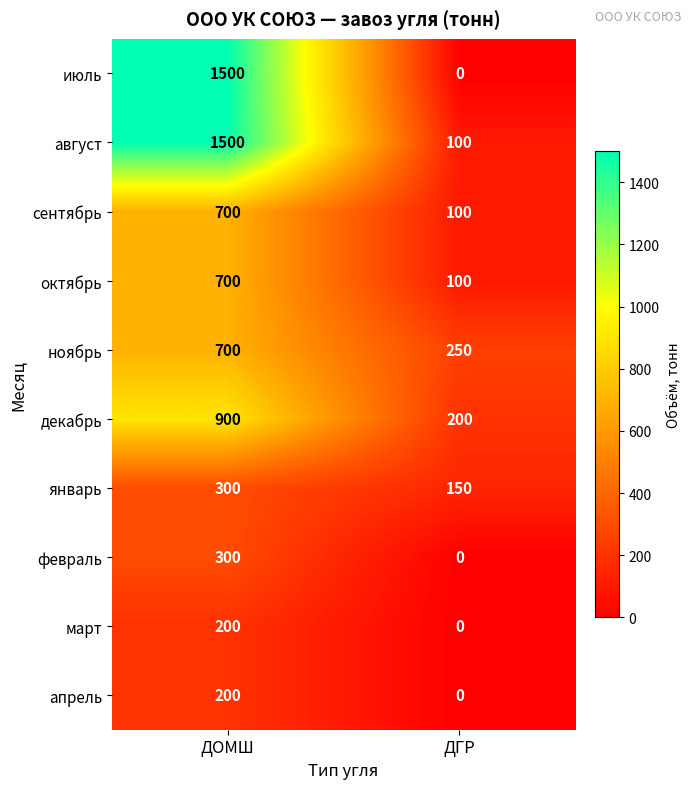

What is the maximum value for январь?

300